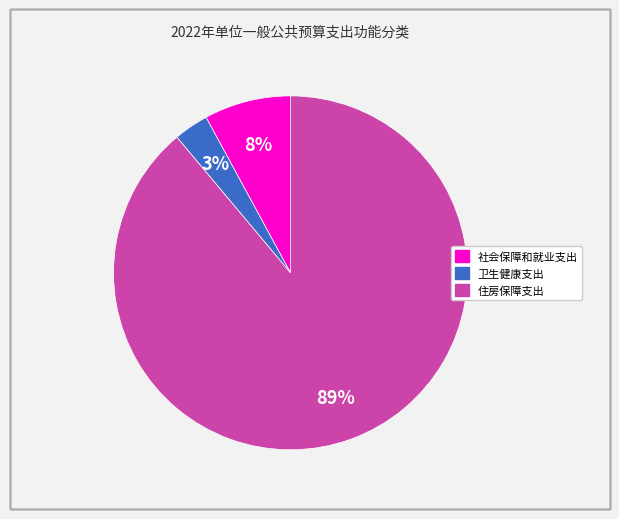

What percentage is the 社会保障和就业支出 slice, to the nearest percent?

8%